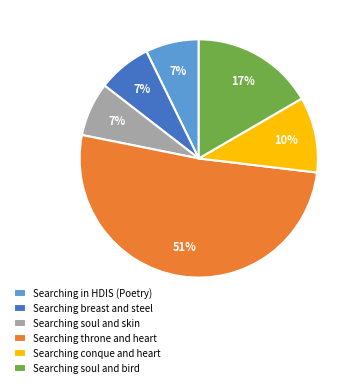

The Searching in HDIS (Poetry) slice represents 7% of the pie. True or false?

True